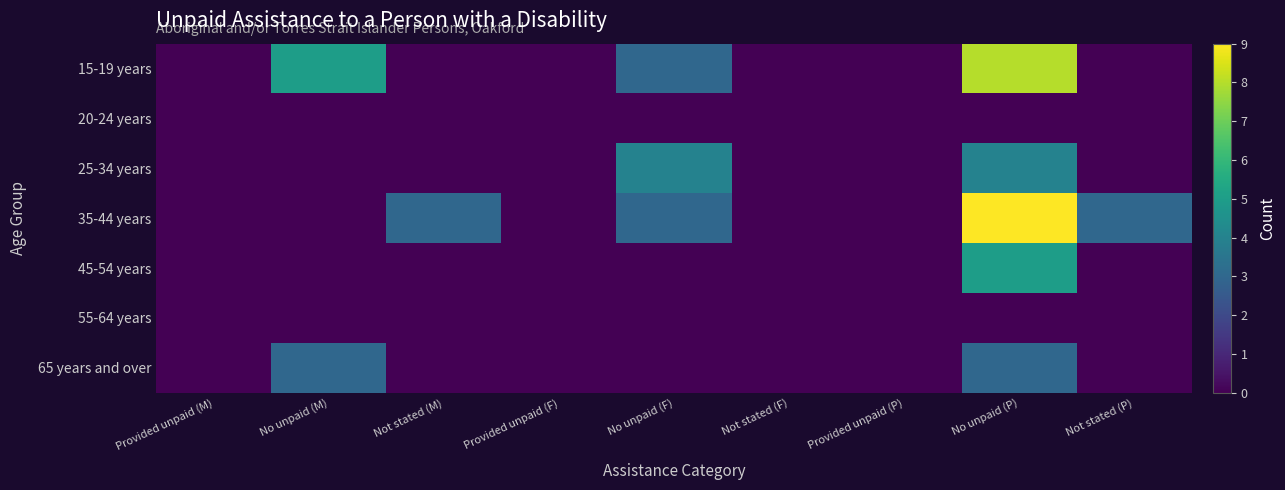

Reading right to left, transcribe all the data shown in this chart.

15-19 years: Not stated (P)=0	No unpaid (P)=8	Provided unpaid (P)=0	Not stated (F)=0	No unpaid (F)=3	Provided unpaid (F)=0	Not stated (M)=0	No unpaid (M)=5	Provided unpaid (M)=0
20-24 years: Not stated (P)=0	No unpaid (P)=0	Provided unpaid (P)=0	Not stated (F)=0	No unpaid (F)=0	Provided unpaid (F)=0	Not stated (M)=0	No unpaid (M)=0	Provided unpaid (M)=0
25-34 years: Not stated (P)=0	No unpaid (P)=4	Provided unpaid (P)=0	Not stated (F)=0	No unpaid (F)=4	Provided unpaid (F)=0	Not stated (M)=0	No unpaid (M)=0	Provided unpaid (M)=0
35-44 years: Not stated (P)=3	No unpaid (P)=9	Provided unpaid (P)=0	Not stated (F)=0	No unpaid (F)=3	Provided unpaid (F)=0	Not stated (M)=3	No unpaid (M)=0	Provided unpaid (M)=0
45-54 years: Not stated (P)=0	No unpaid (P)=5	Provided unpaid (P)=0	Not stated (F)=0	No unpaid (F)=0	Provided unpaid (F)=0	Not stated (M)=0	No unpaid (M)=0	Provided unpaid (M)=0
55-64 years: Not stated (P)=0	No unpaid (P)=0	Provided unpaid (P)=0	Not stated (F)=0	No unpaid (F)=0	Provided unpaid (F)=0	Not stated (M)=0	No unpaid (M)=0	Provided unpaid (M)=0
65 years and over: Not stated (P)=0	No unpaid (P)=3	Provided unpaid (P)=0	Not stated (F)=0	No unpaid (F)=0	Provided unpaid (F)=0	Not stated (M)=0	No unpaid (M)=3	Provided unpaid (M)=0